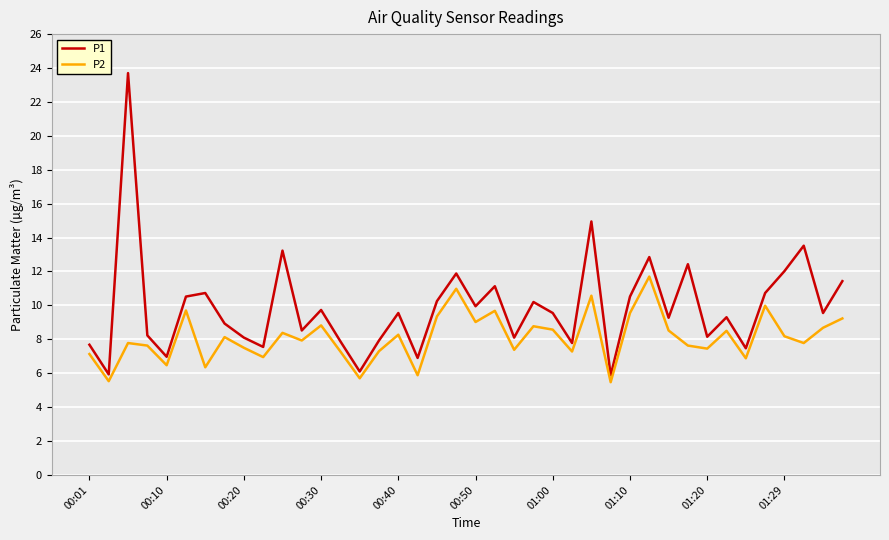

Which series has the largest total across all categories?

P1